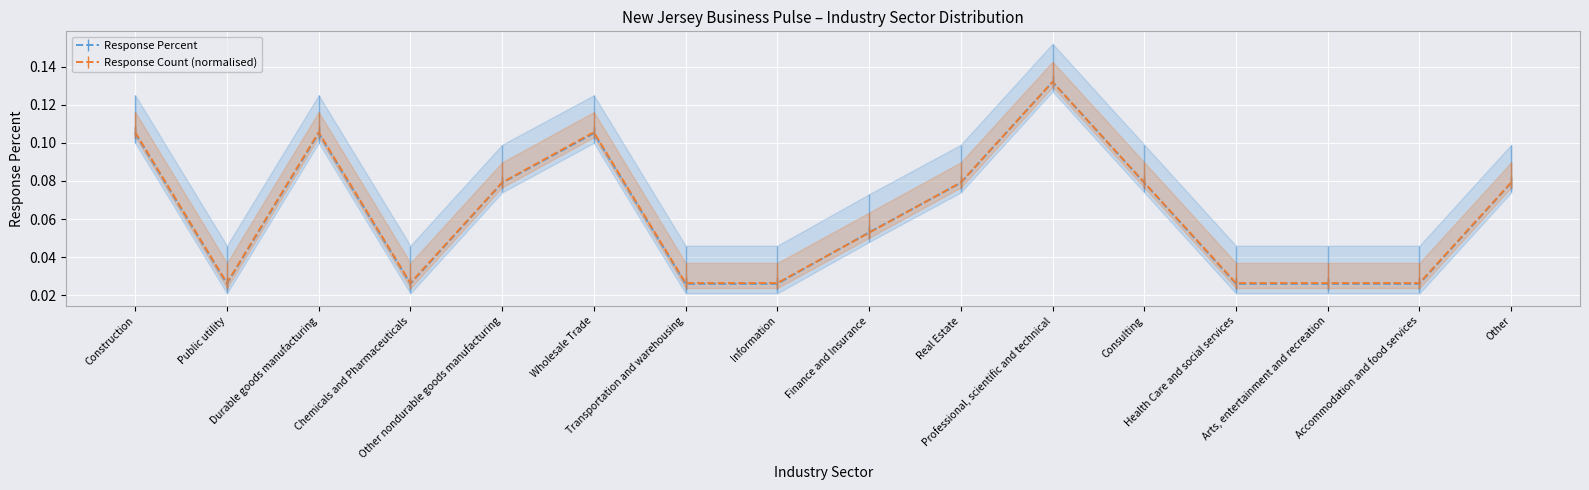

List the series in order of their peak value, highest first.

Response Percent, Response Count (normalised)